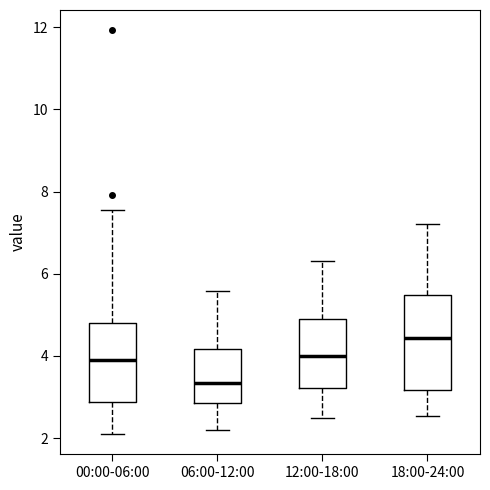

Which box has the lowest median line?

06:00-12:00